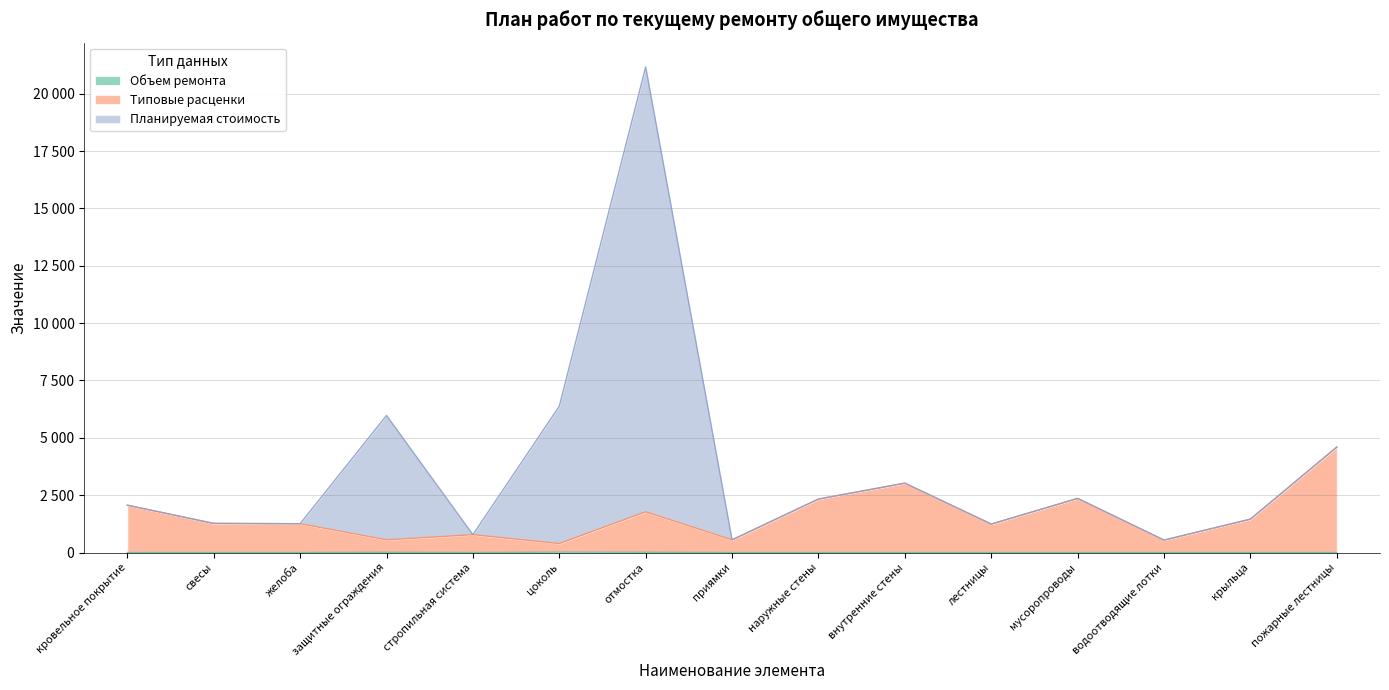

Does the chart have visible grid lines?

Yes